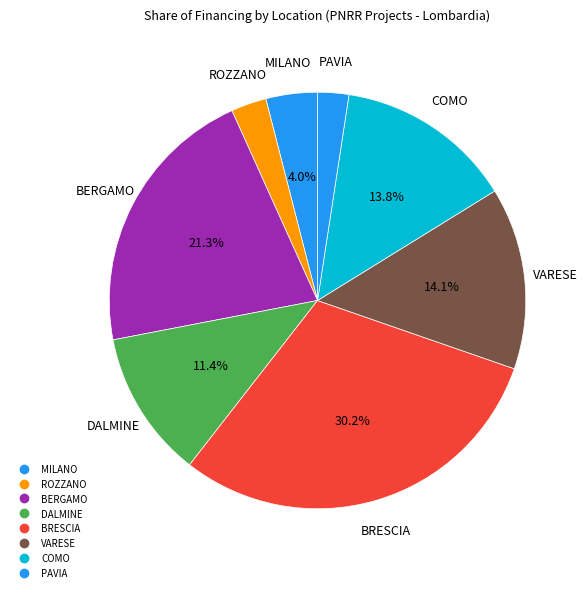

Count the number of slices in the pie.

8